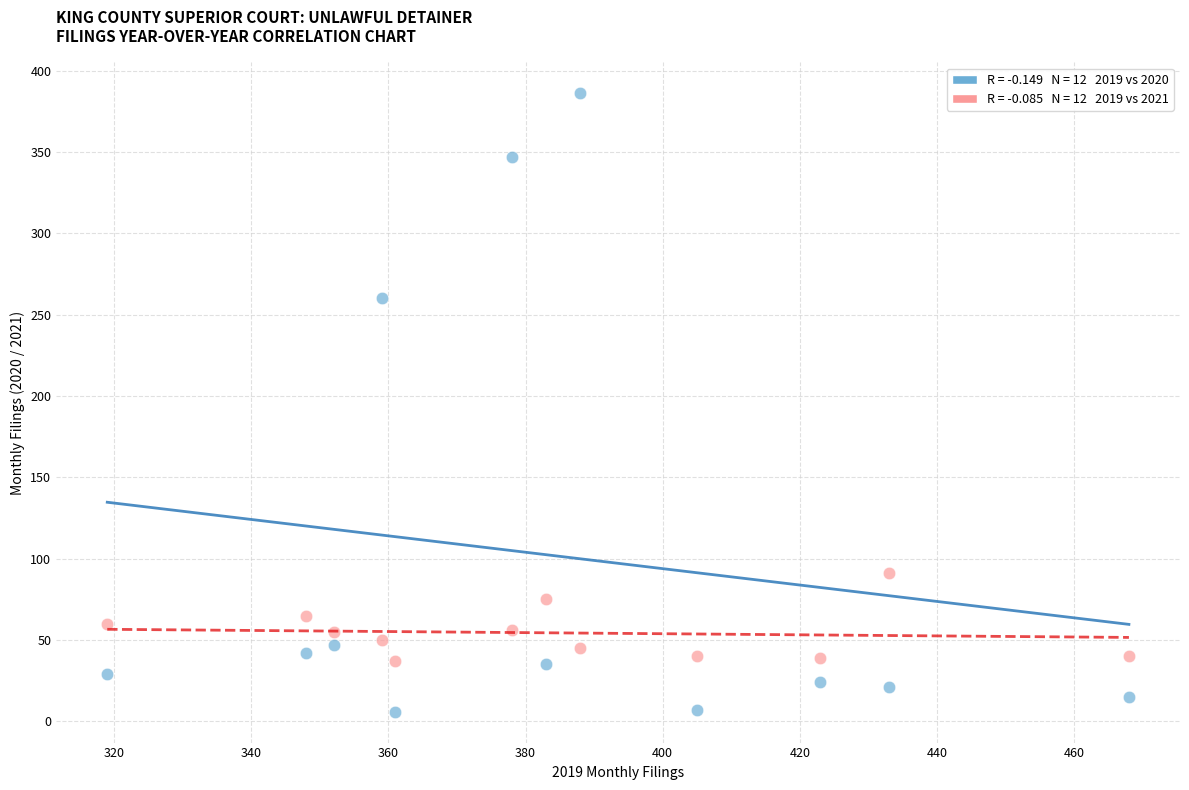

Across all data points, what is the range of X values (max minus min)?

149